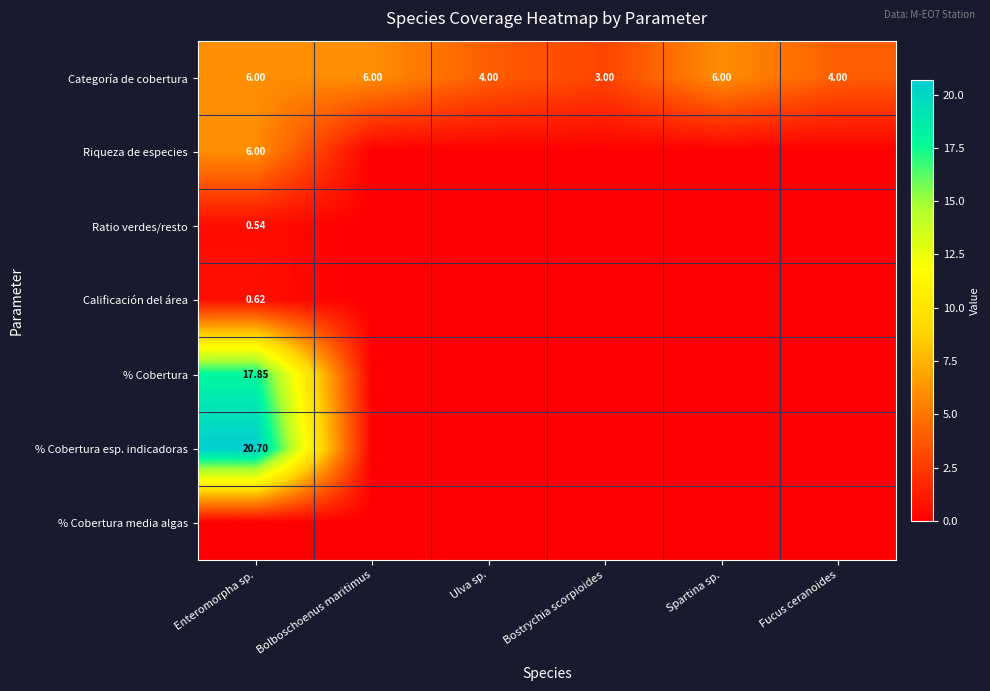

How many series are shown in this chart?

7